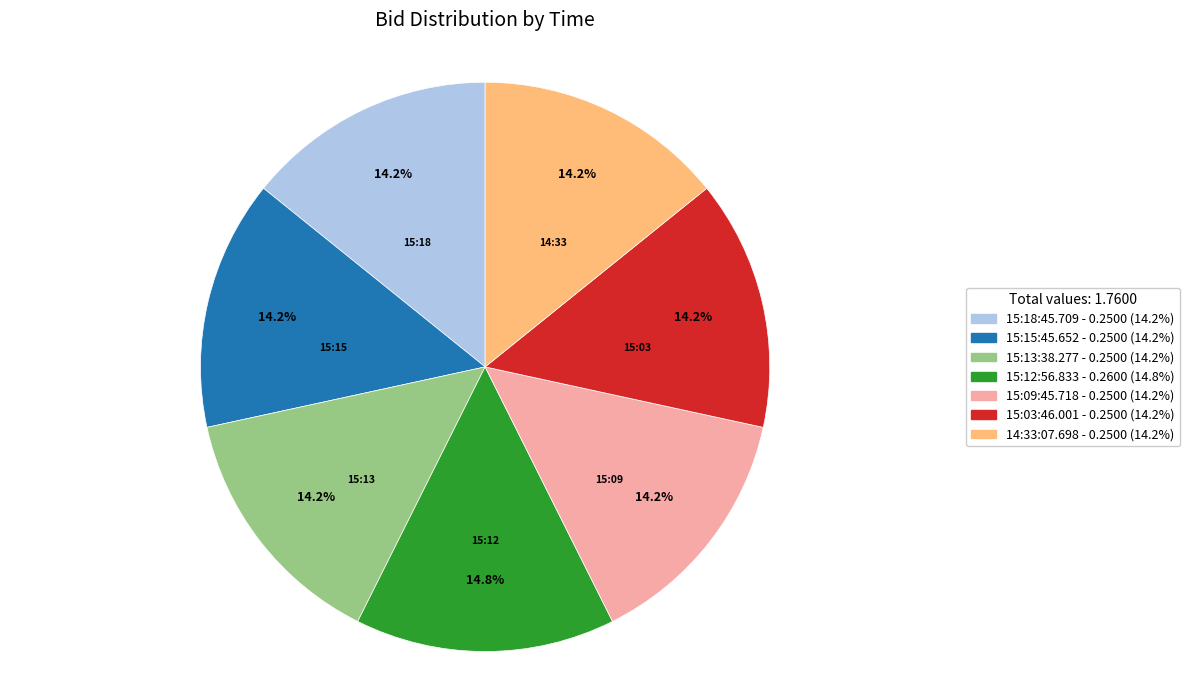

Which slice is the largest?

15:12:56.833